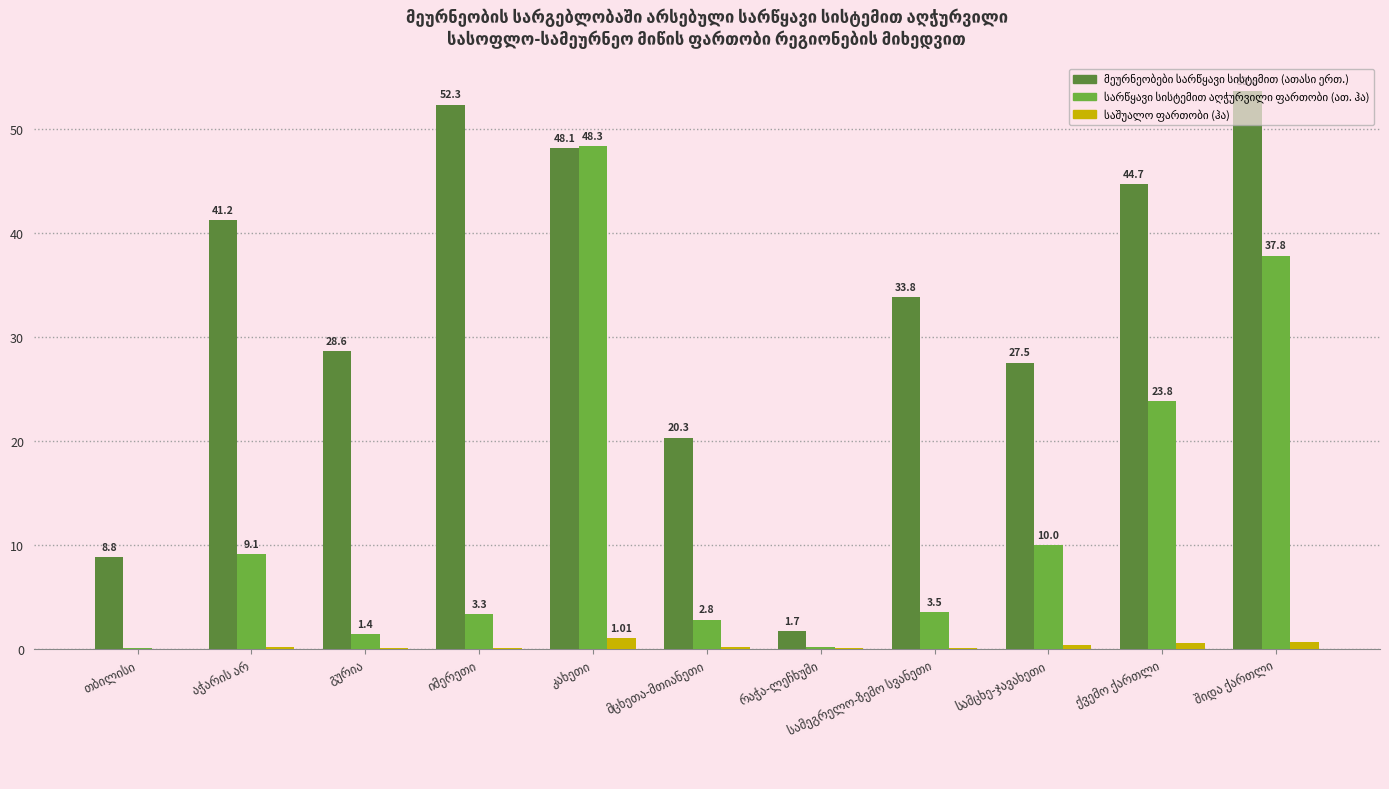

Which category has the highest value in the სარწყავი სისტემით აღჭურვილი ფართობი (ათ. ჰა) series?

კახეთი